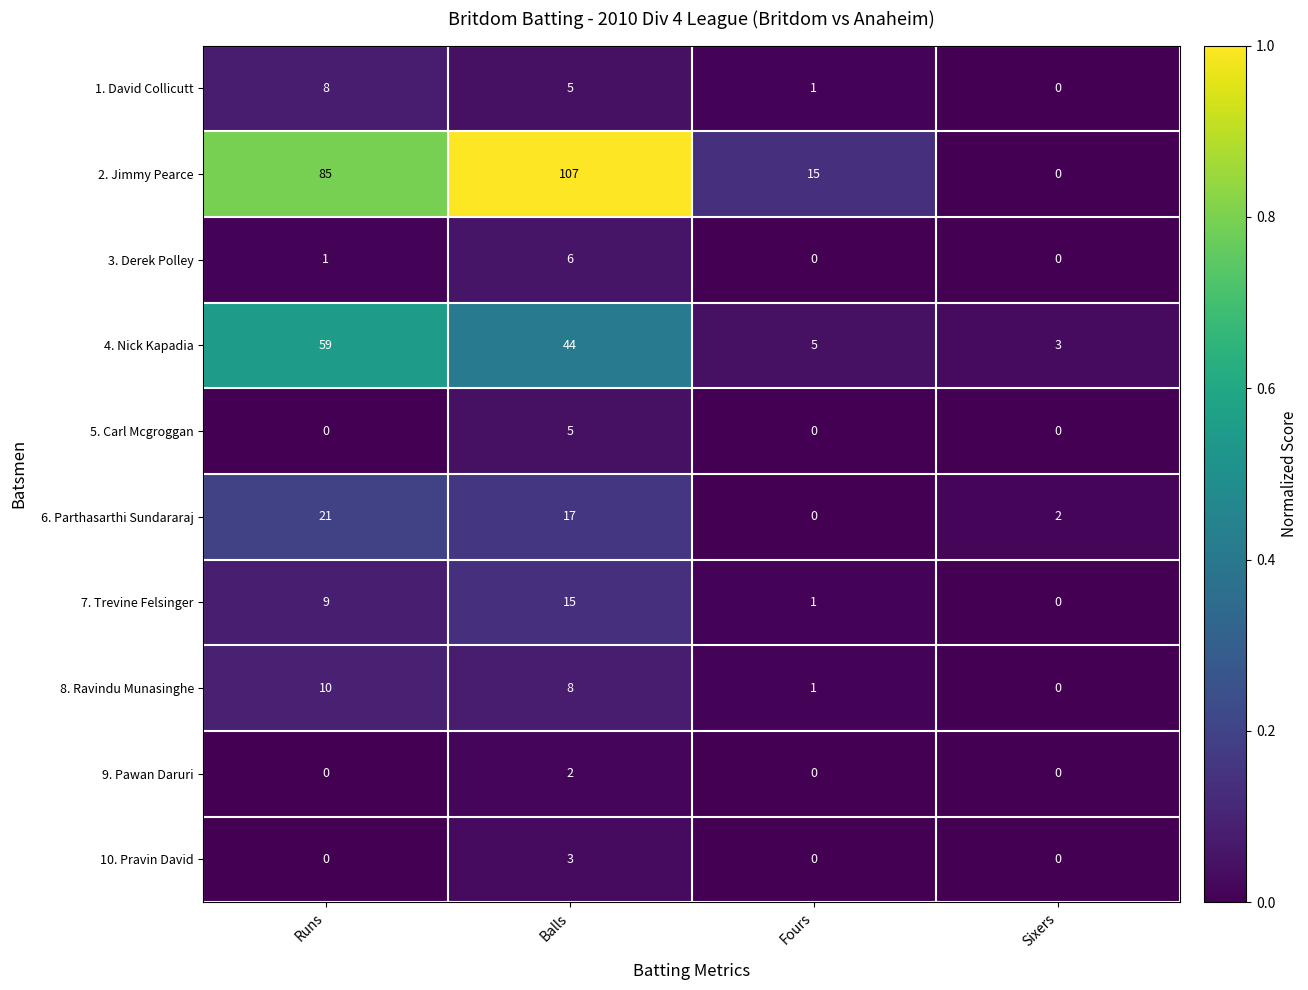

Which series has the largest total across all categories?

2. Jimmy Pearce